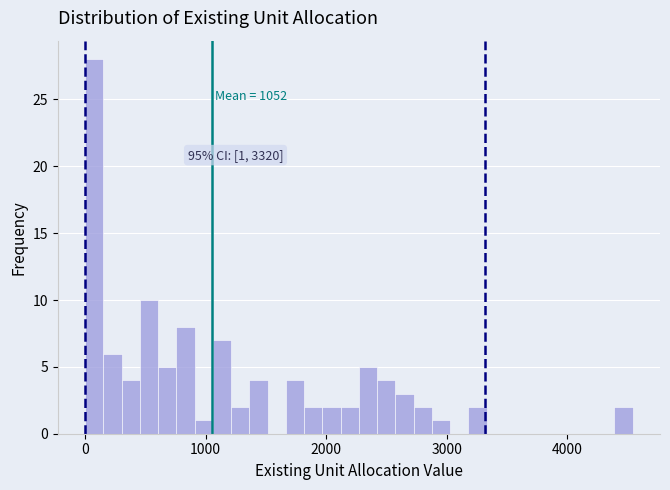

Around what value on the x-axis is the tallest bar? Give the approximate position of its centre, as read against the axis.

100